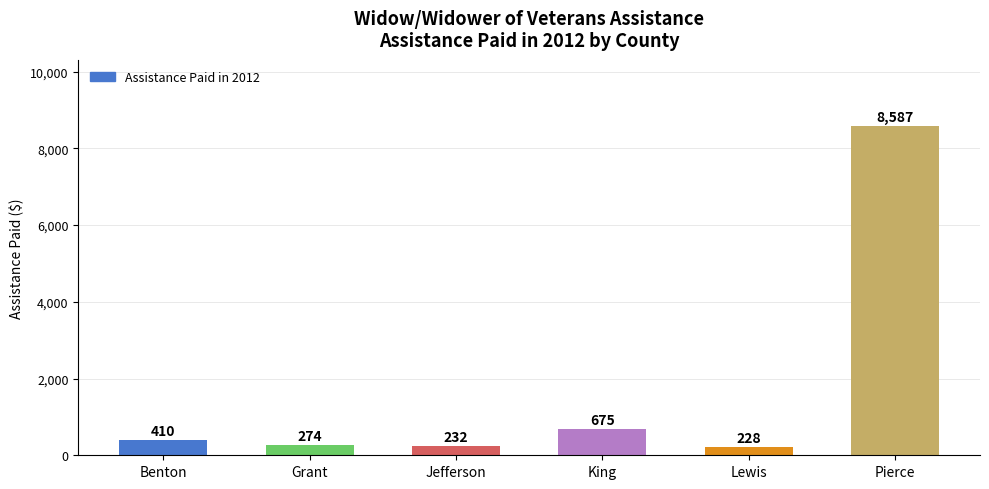

What position from the left is Benton?

1